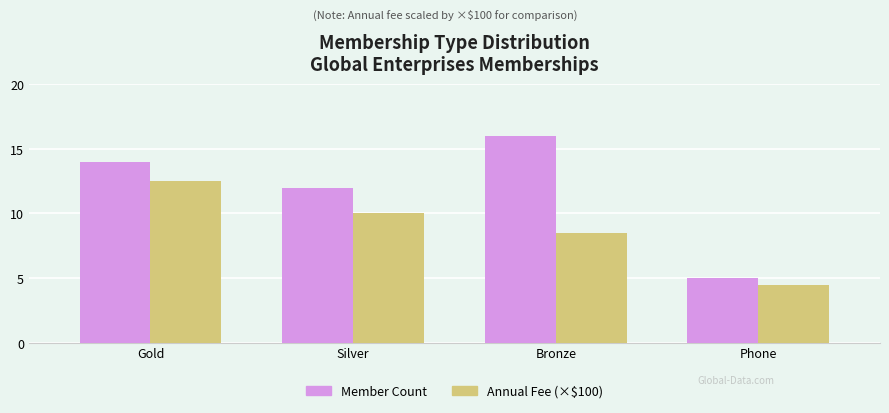

How many bars are there in each group?

2